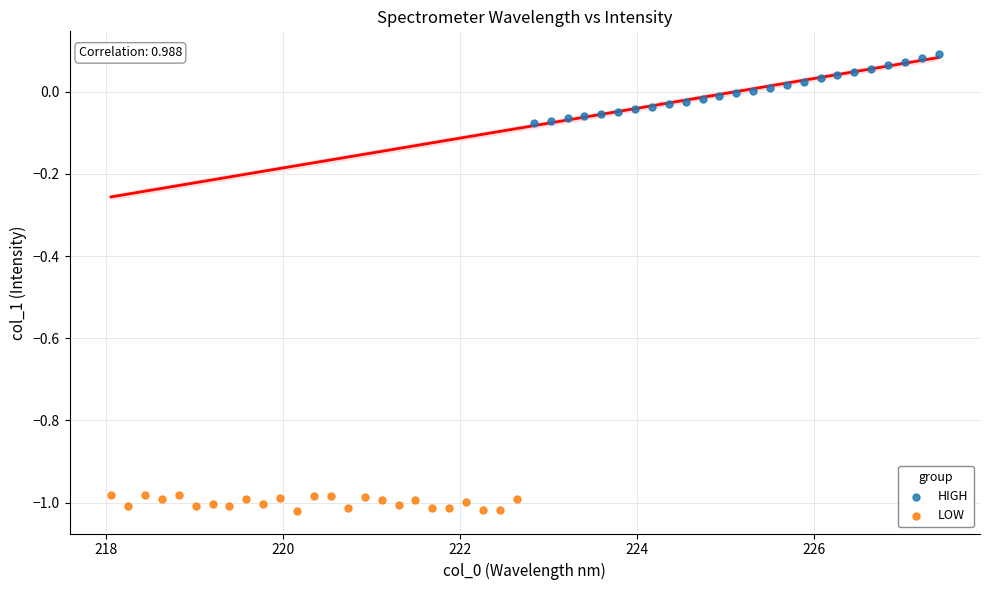

What are all the series names shown in the legend?

HIGH, LOW